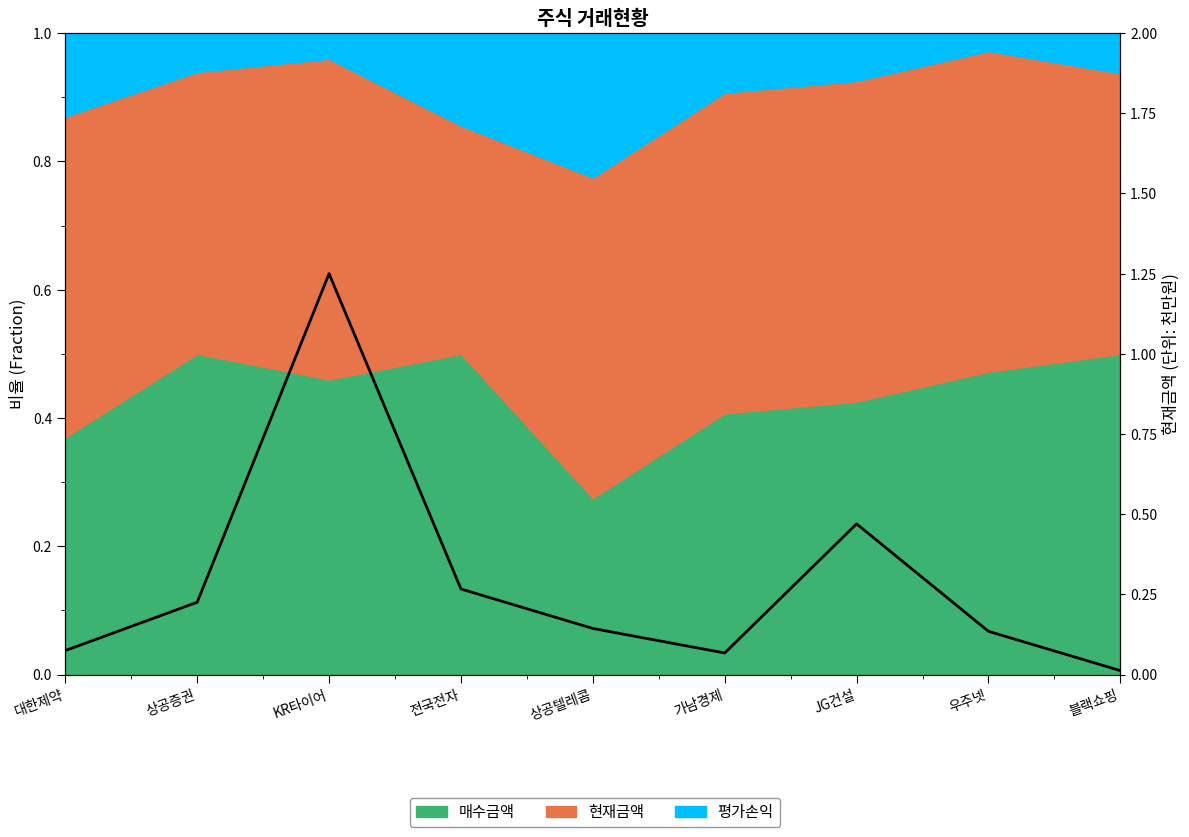

True or false: there are more than 1 points higher than both neighbors.

True